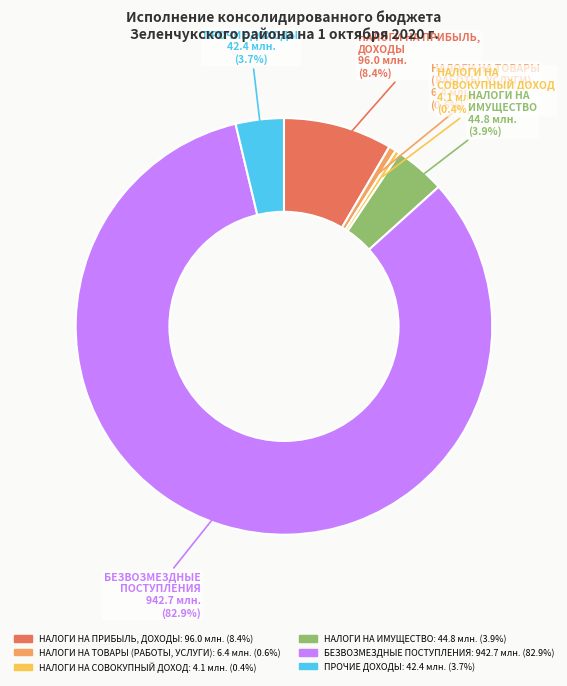

Which category accounts for the majority?

БЕЗВОЗМЕЗДНЫЕ ПОСТУПЛЕНИЯ